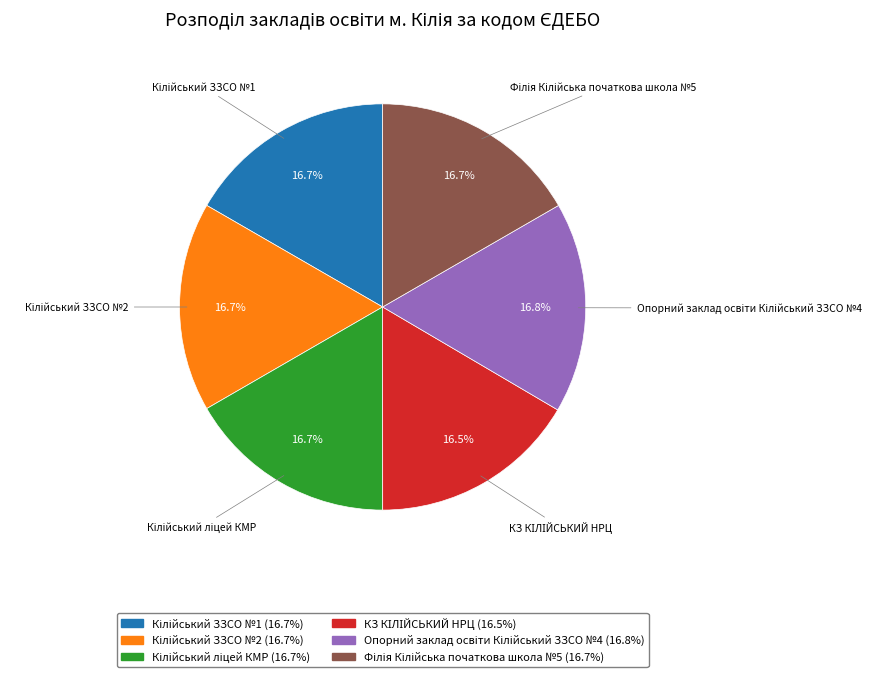

How many slices are in this pie chart?

6